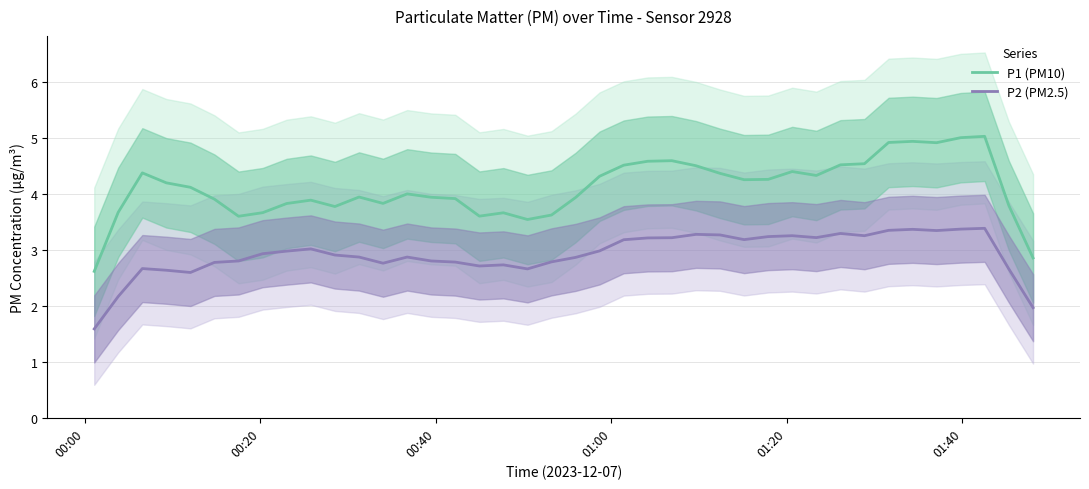

How many values in the P1 (PM10) series exceed 4?

21